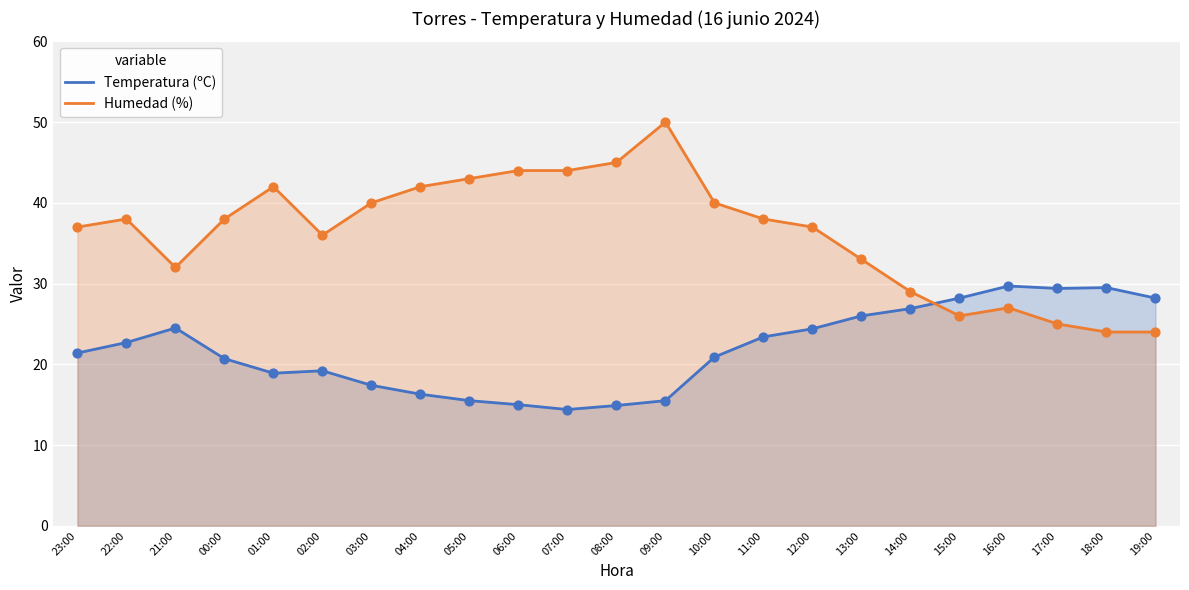

What are all the series names shown in the legend?

Temperatura (ºC), Humedad (%)